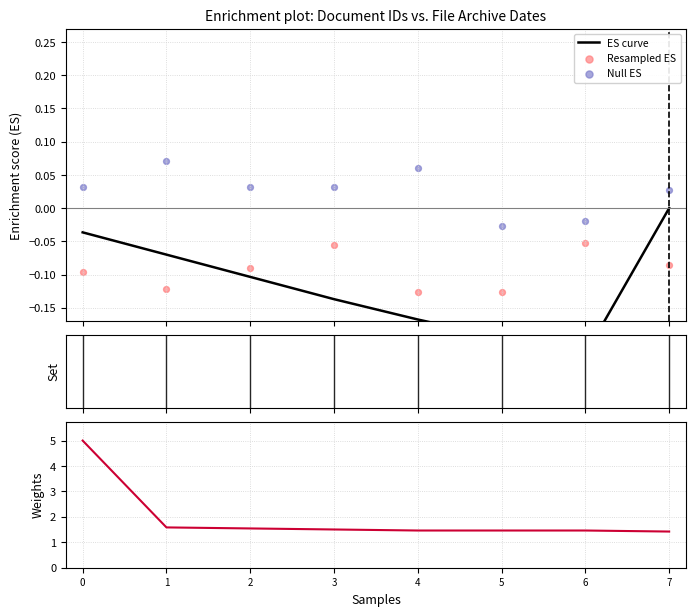

Which series contains the highest Y value?

Weights